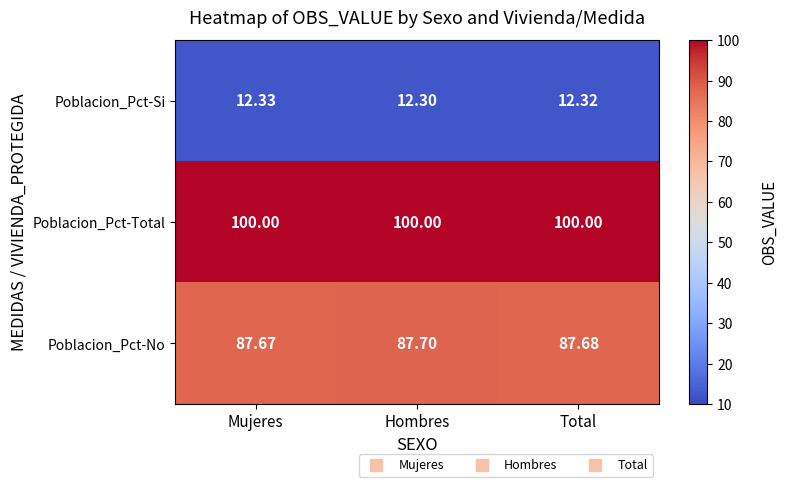

At which label does Poblacion_Pct-Si reach its minimum?

Hombres